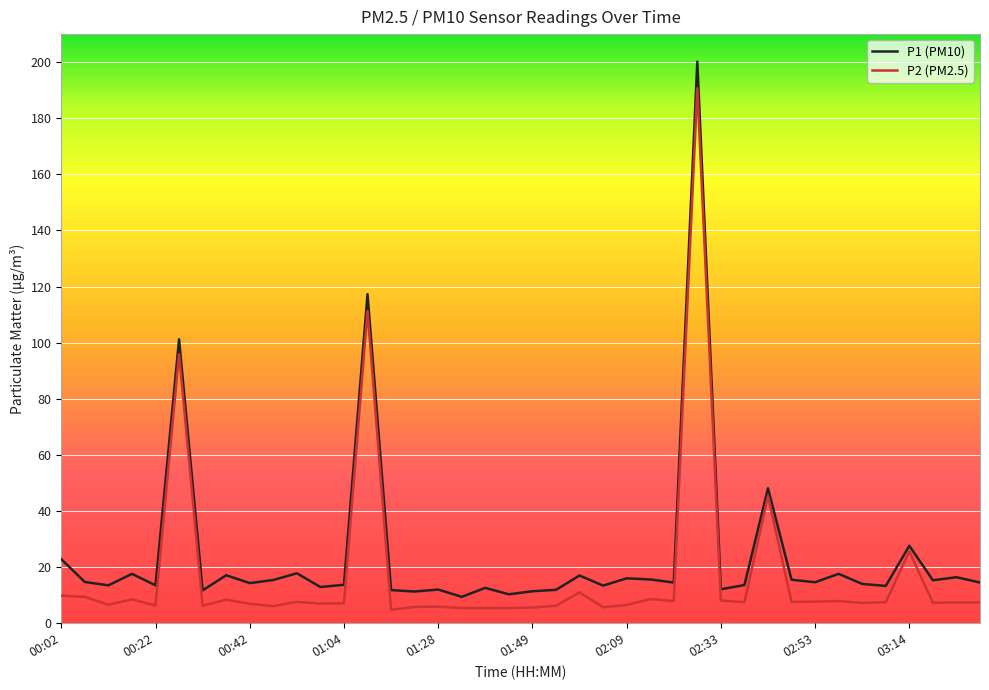

Rank the series by their average value, from highest to lowest.

P1 (PM10), P2 (PM2.5)